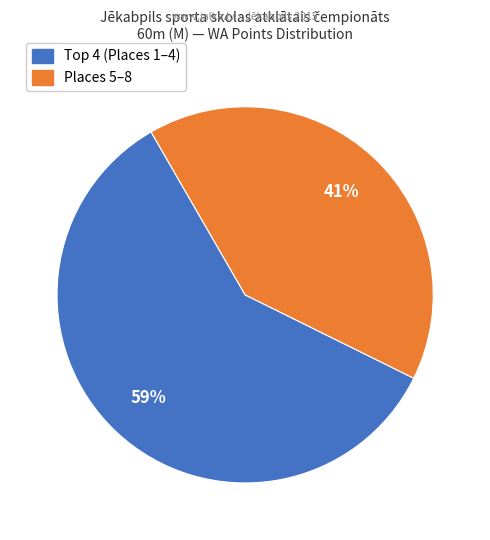

How many segments does this pie chart have?

2